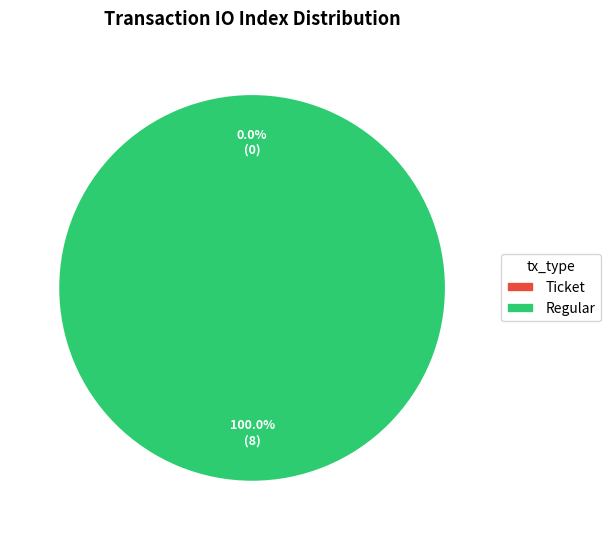

Which category accounts for the majority?

Regular (index 8)